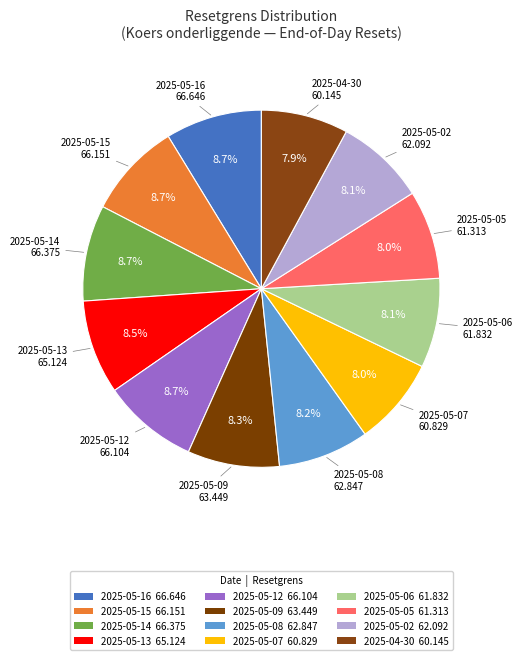

Combined, do 2025-05-13 and 2025-05-06 account for over 50%?

No